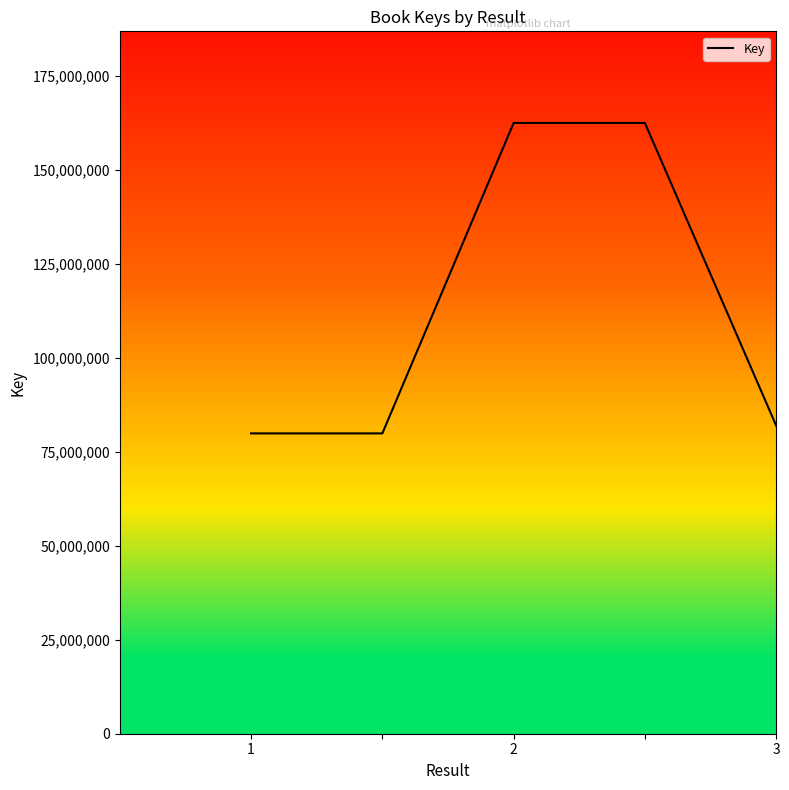

What is the minimum value shown in the chart?

79910651